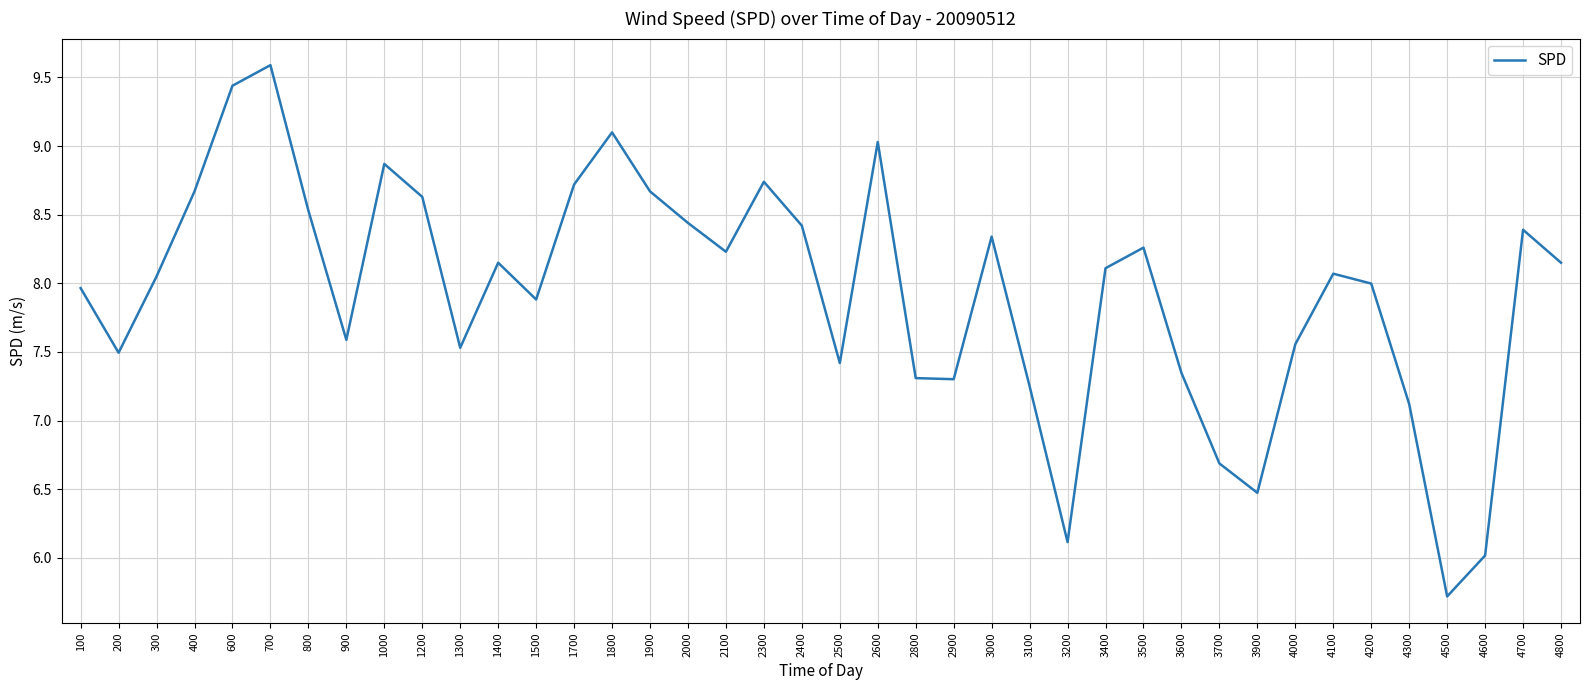

What is the sum of the values at 3100 and 3200?

13.4